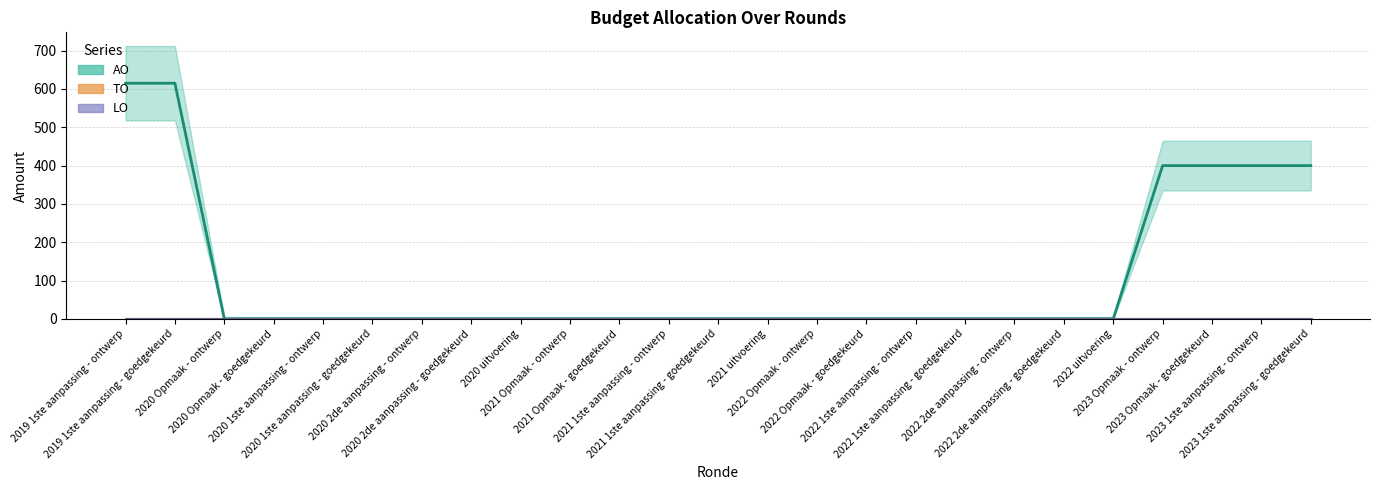

True or false: AO and TO cross at least once.

False